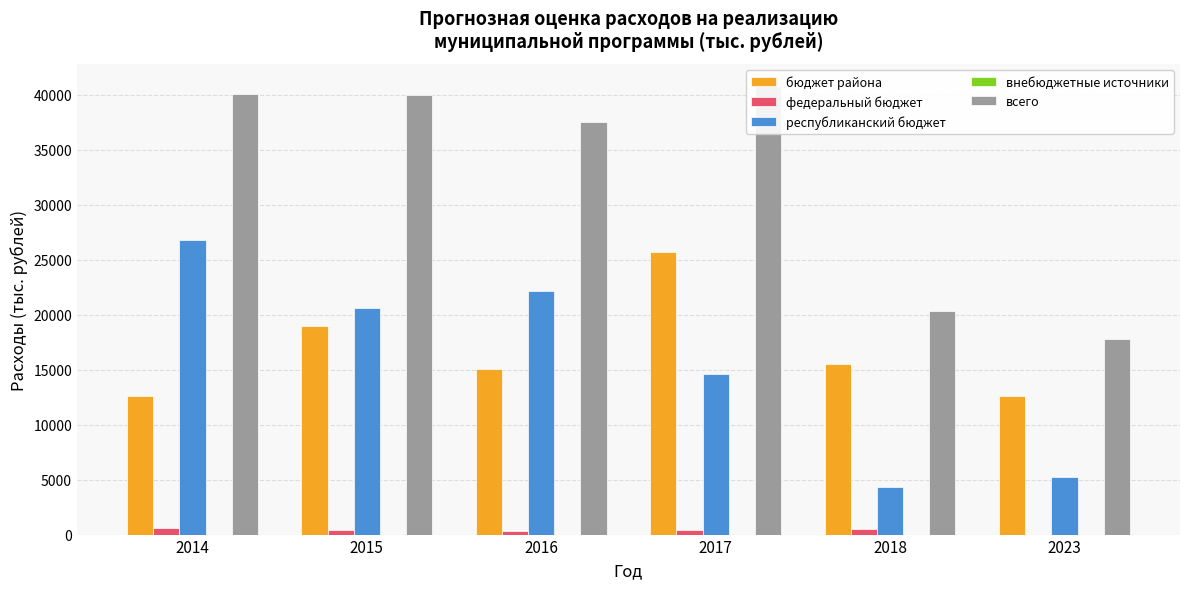

What is the difference between the highest and lowest values at 2023?

17839.6